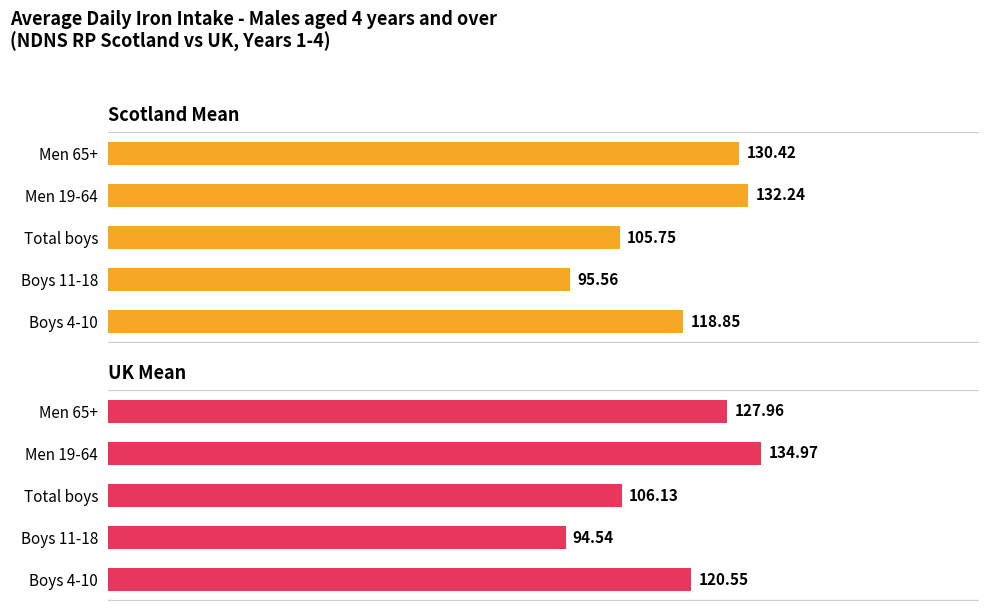

Rank the series at Men 19-64 from highest to lowest value.

UK Mean, Scotland Mean